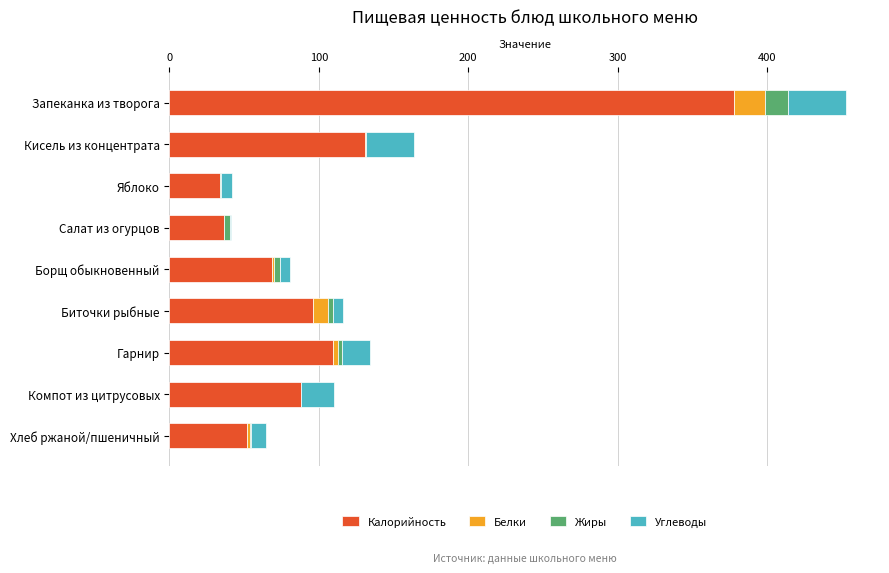

At which label is Калорийность closest to 205?

Кисель из концентрата